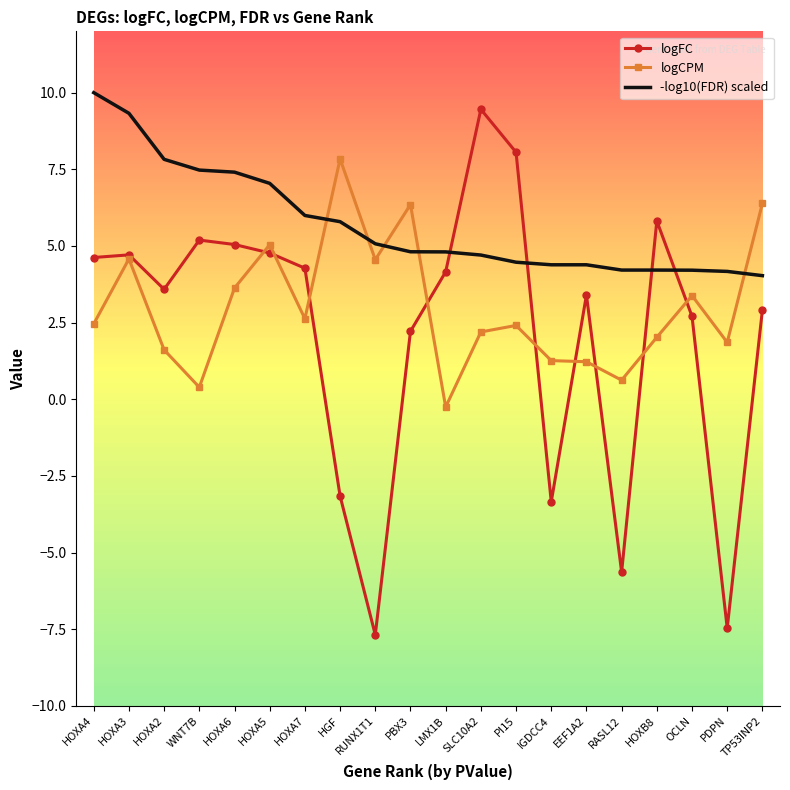

What is the spread (max minus min) of values at RASL12?

9.9